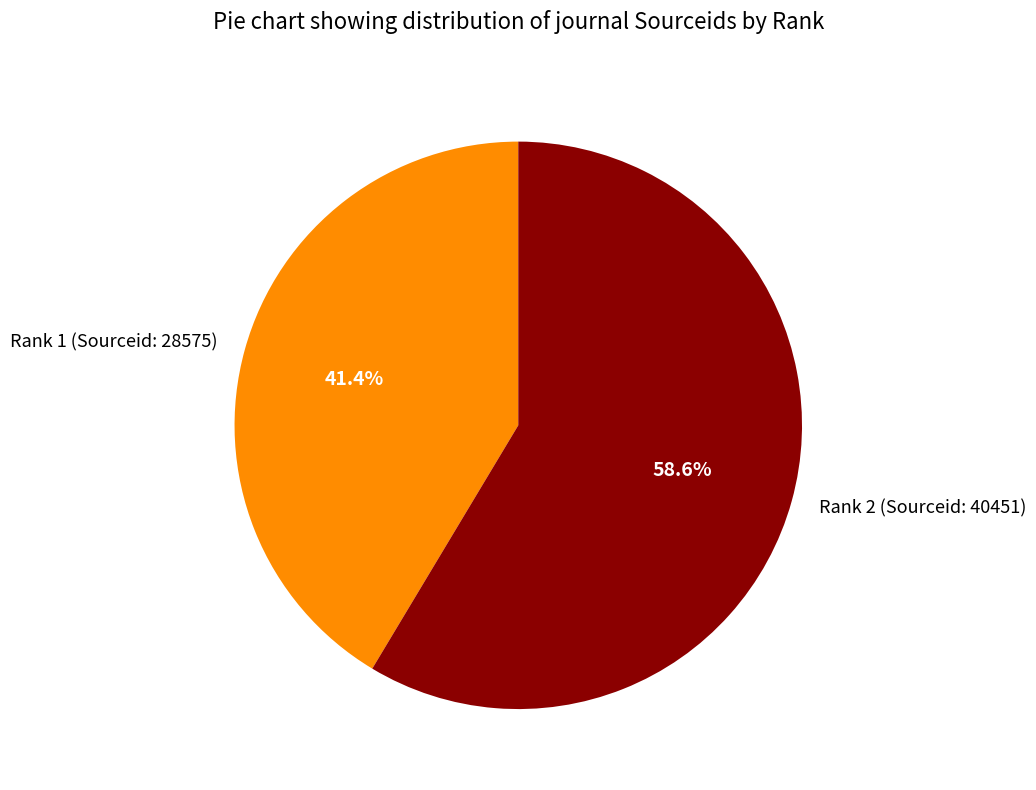

Rank the categories by value from highest to lowest.

Rank 2 (Sourceid: 40451), Rank 1 (Sourceid: 28575)